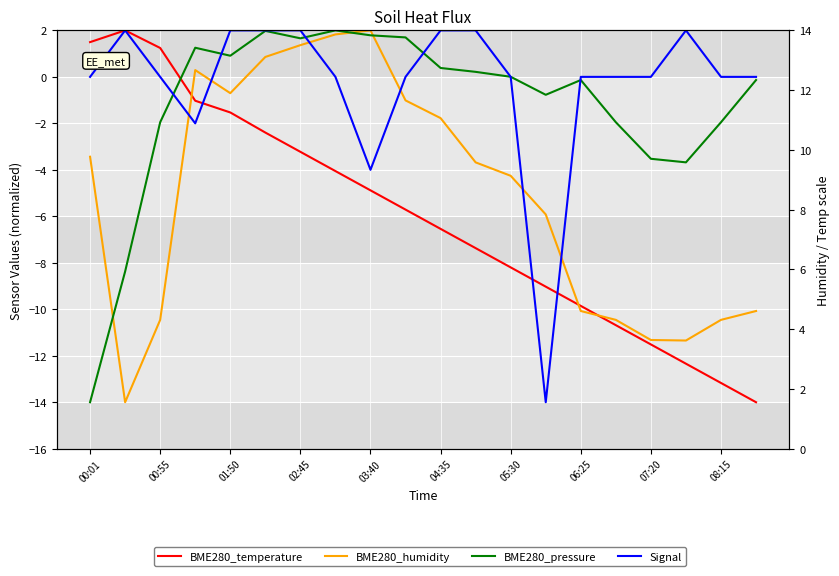

What is the label of the 20th point from the right?

00:01